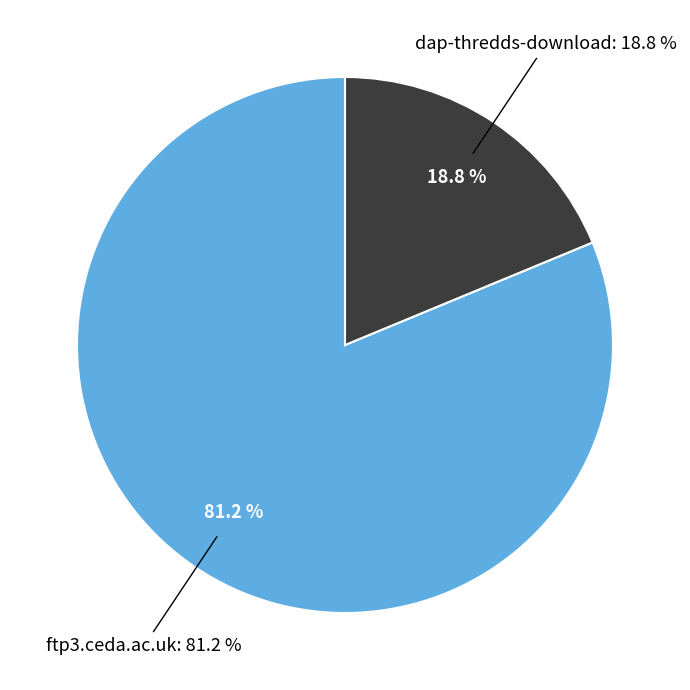

How many slices are in this pie chart?

2